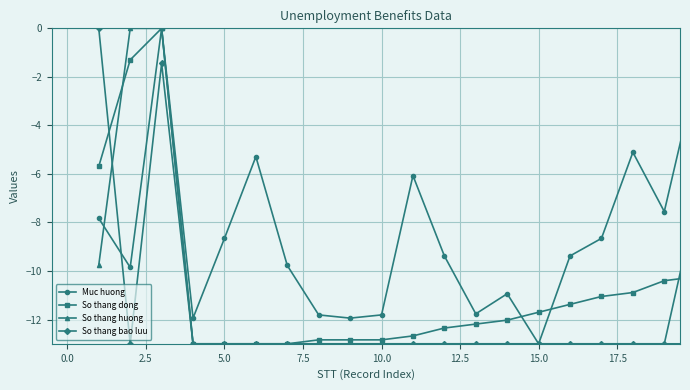

What is the value of the So thang huong point at the 8th from the left?

-13.0